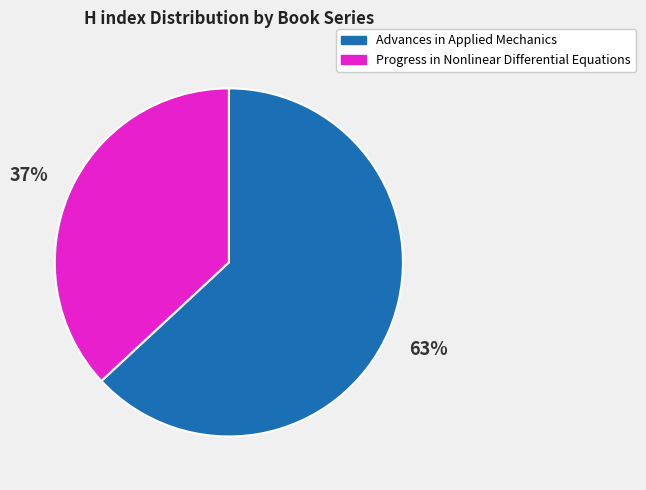

Which has a higher value, Progress in Nonlinear Differential Equations or Advances in Applied Mechanics?

Advances in Applied Mechanics